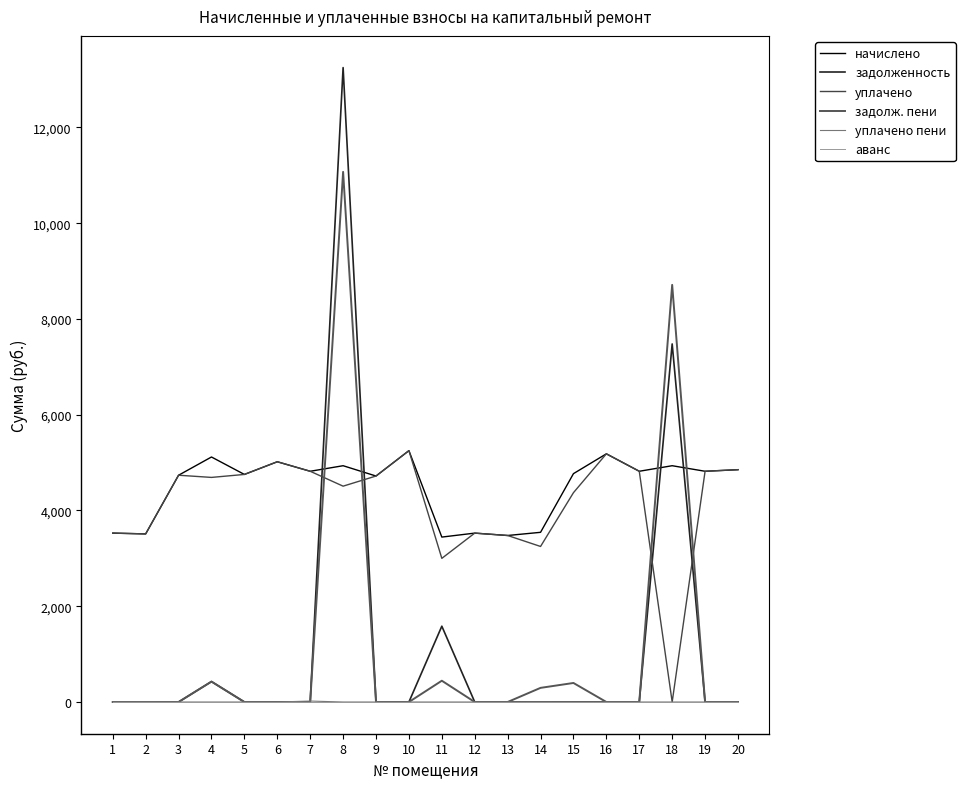

Where does the уплачено series first go above 4719?

3